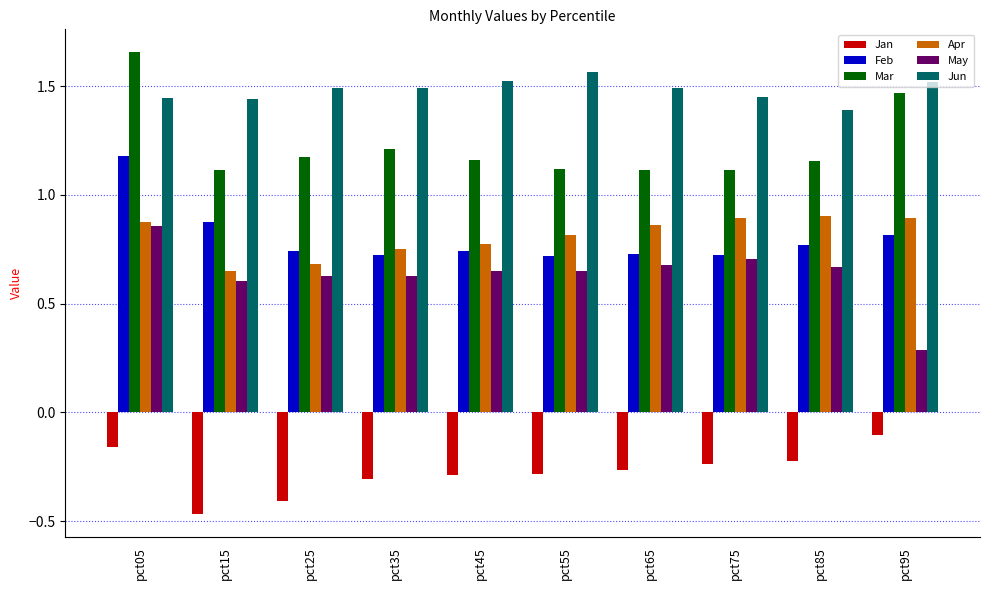

What is the sum of the Jun values at pct75 and pct55?

3.0